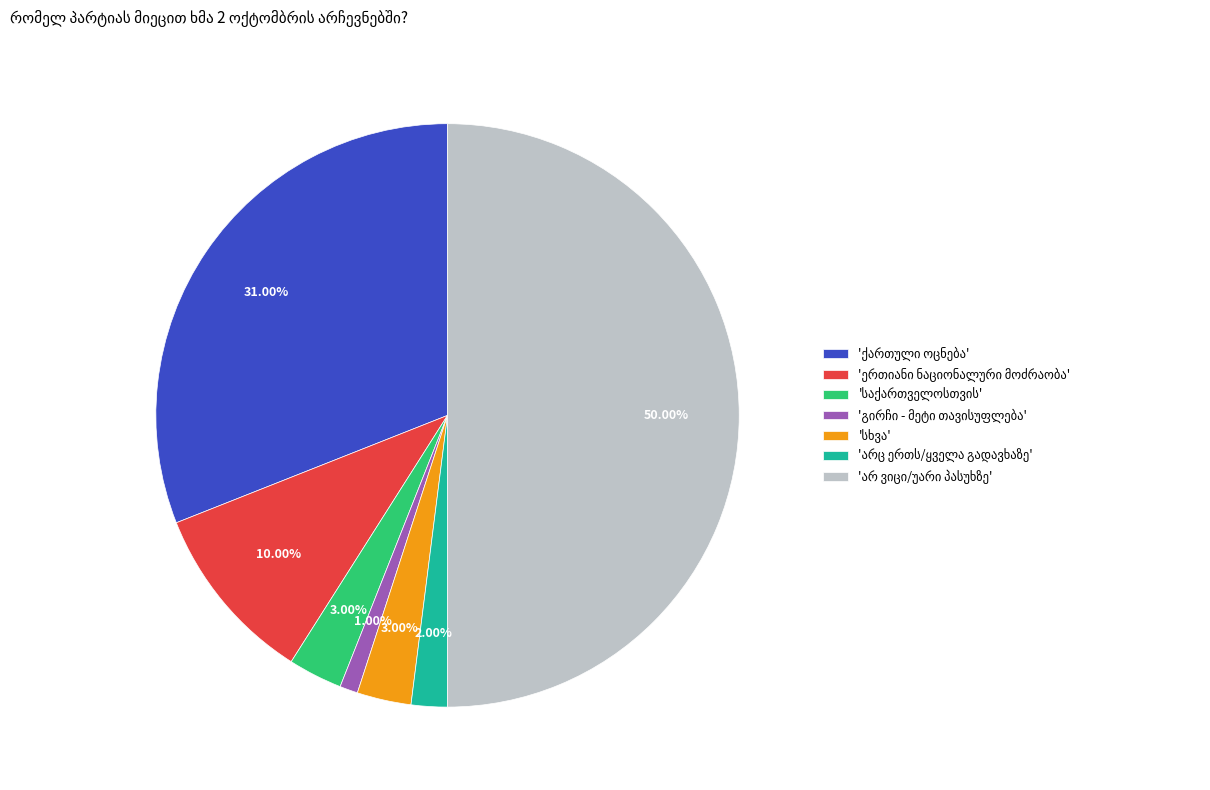

True or false: არც ერთს/ყველა გადავხაზე accounts for 2% of the total.

True